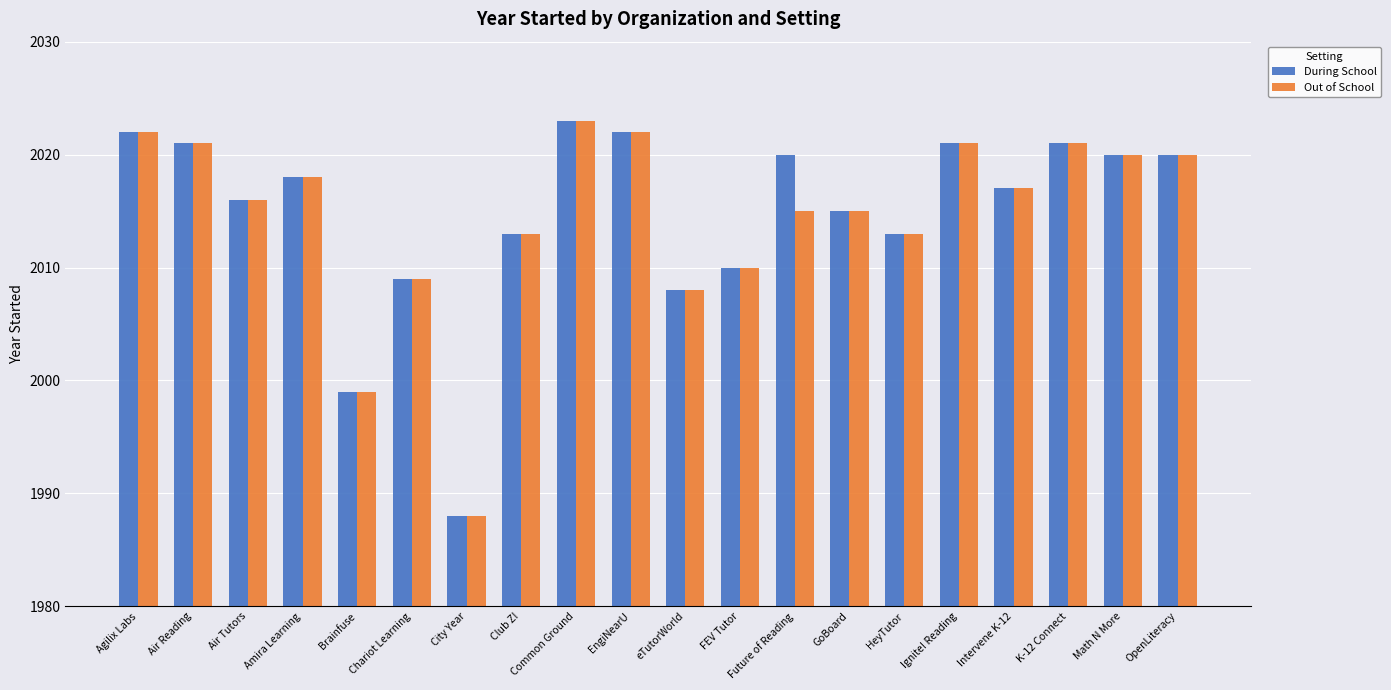

What is the label of the 12th bar from the right?

Common Ground